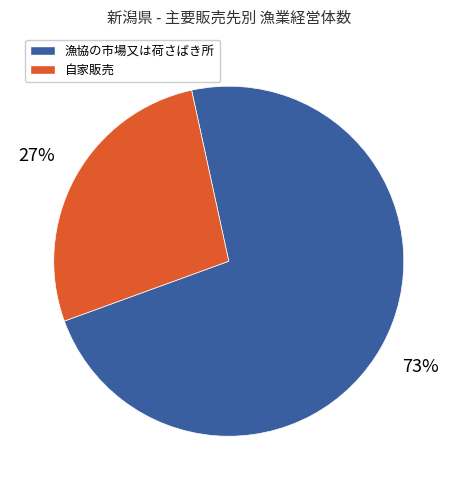

To the nearest percent, what is the difference between the largest and smallest slice percentages?

46%